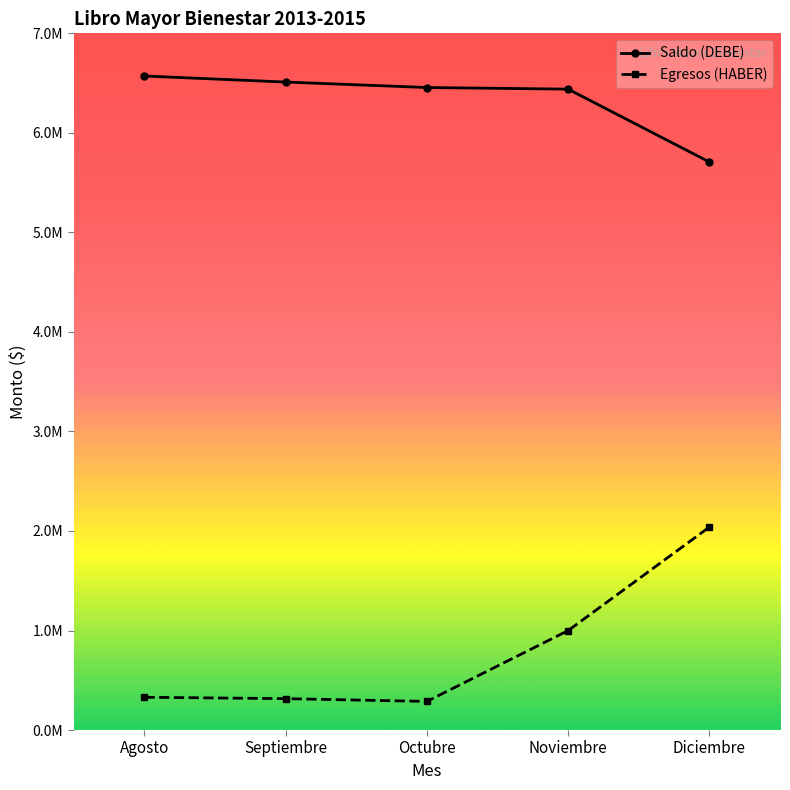

Between Agosto and Octubre, which series saw the biggest shift?

Saldo (DEBE)